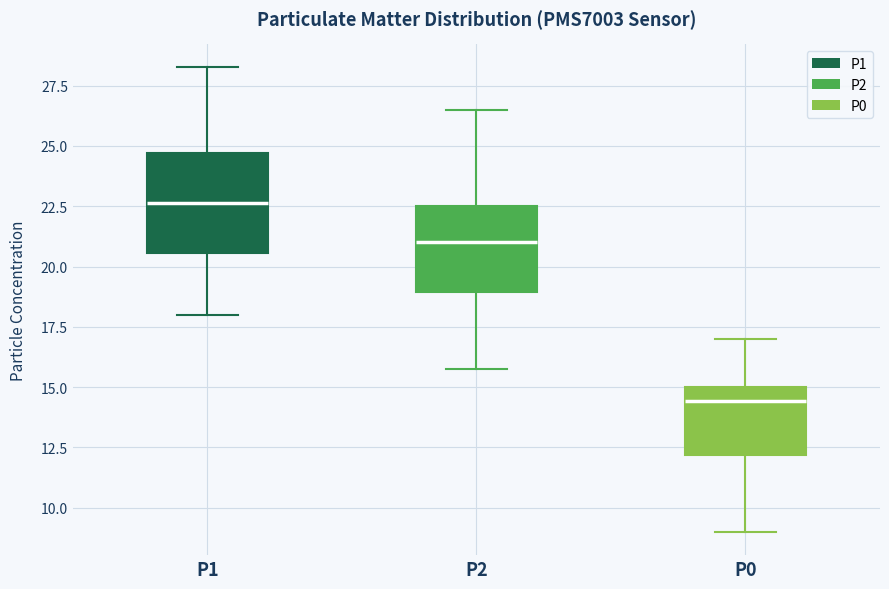

Reading left to right, read every box against the y-axis: the position of its median line, the range the box covers, and the ends of its whiskers. The values are not printed on the chart, so give them approximately, as read against the axis.

P1: median 22.5, box 20.5 to 24.5, whiskers 18.0 to 28.5
P2: median 21.0, box 19.0 to 22.5, whiskers 16.0 to 26.5
P0: median 14.5, box 12.0 to 15.0, whiskers 9.0 to 17.0